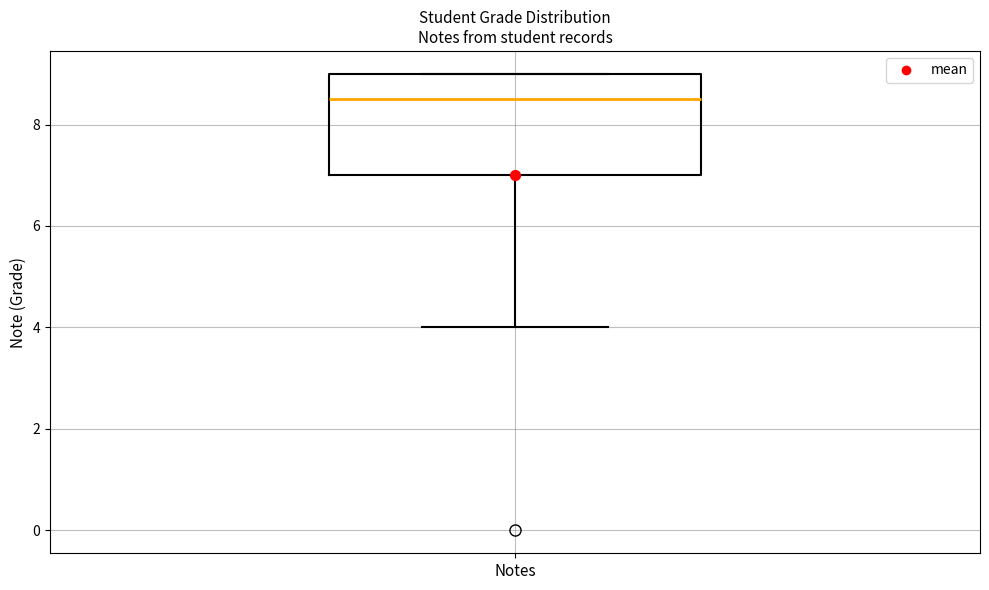

Transcribe this box plot: give where the median line is, the range the box spans, and where the two whiskers end, as read against the y-axis. The values are not printed on the chart, so give them approximately, as read against the axis.

median 8.6, box 7.0 to 9.0, whiskers 4.0 to 9.0